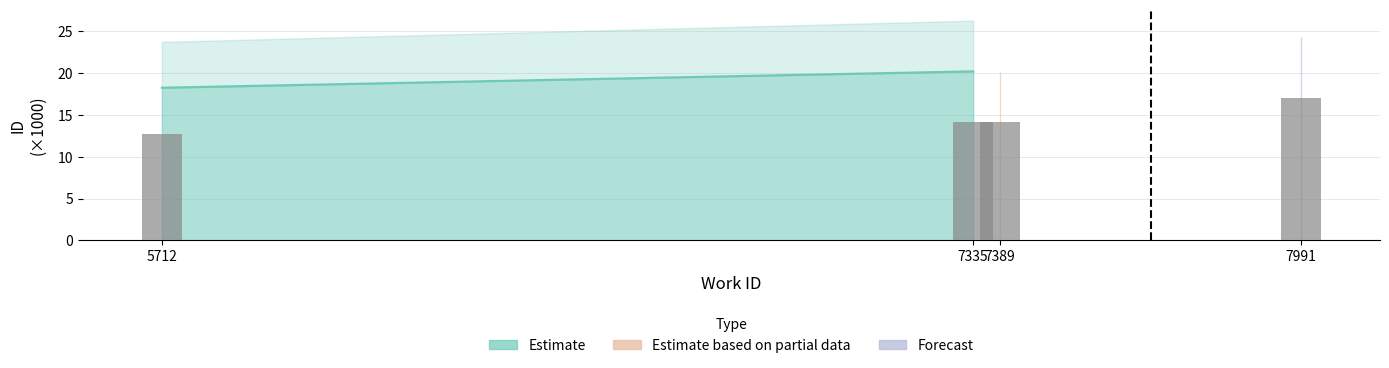

True or false: the data shows 28.9 at 7991.

False